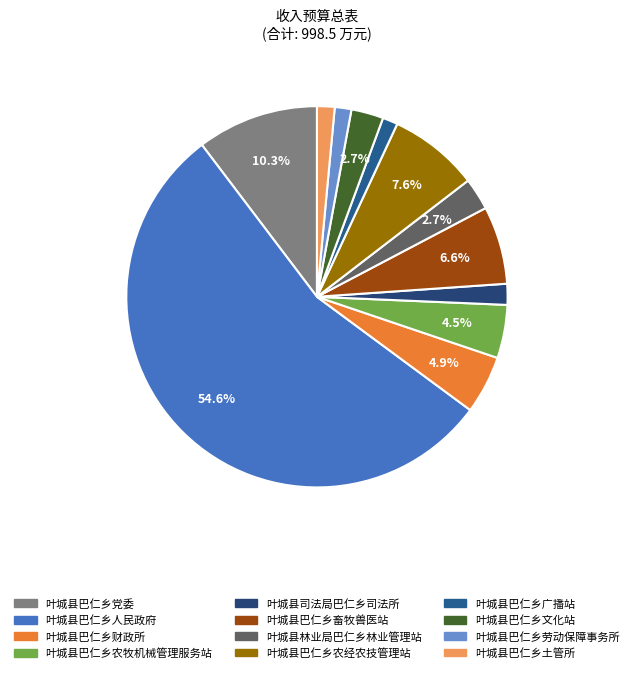

Combined, what portion of the pie is 叶城县巴仁乡财政所 and 叶城县巴仁乡农牧机械管理服务站?

9.5%